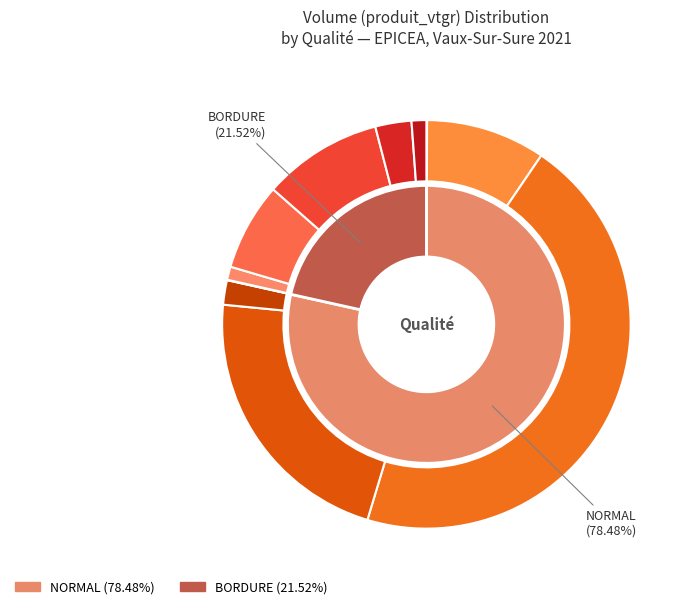

Is it true that BORDURE is 14% of the pie?

False